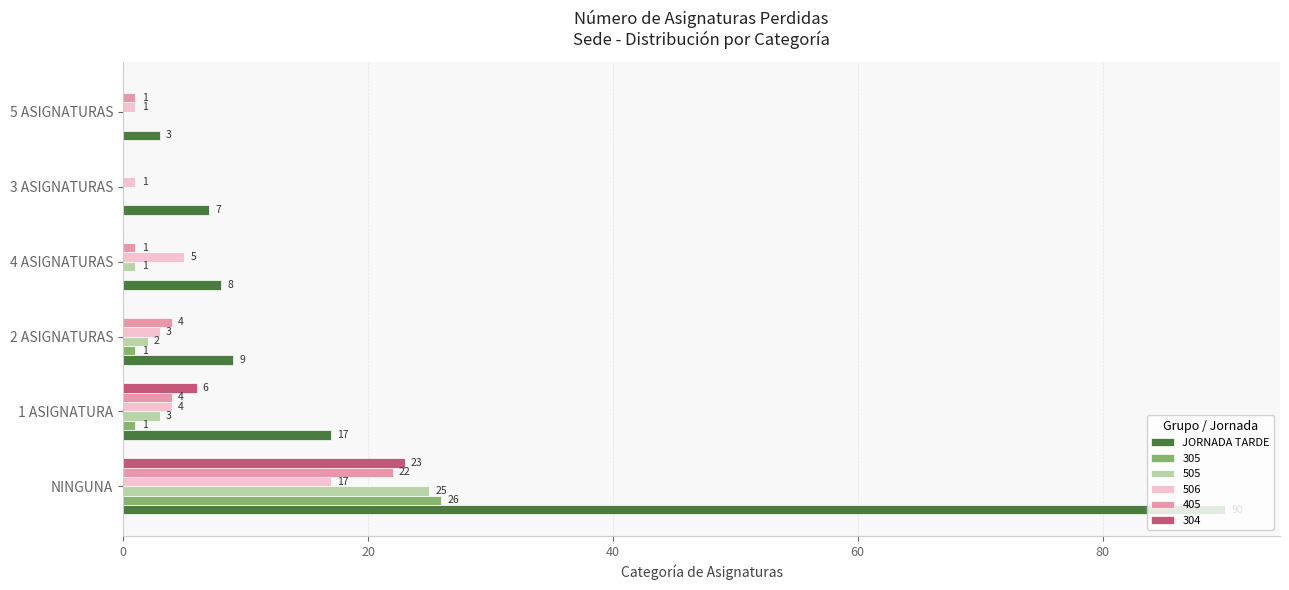

Is it true that 405 equals 1 at 4 ASIGNATURAS?

True